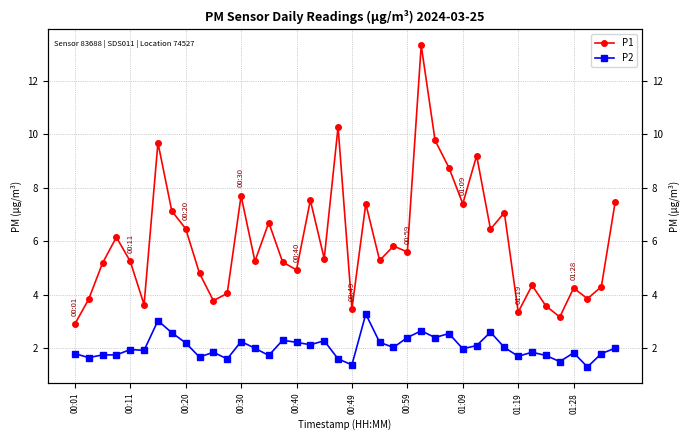

What is the label of the 10th point from the right?

30